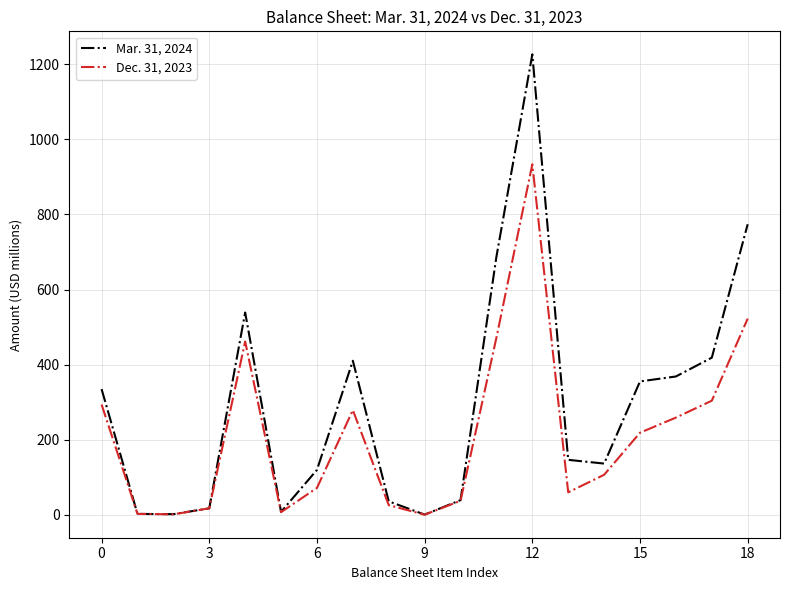

List the series in order of their overall mean, lowest first.

Dec. 31, 2023, Mar. 31, 2024